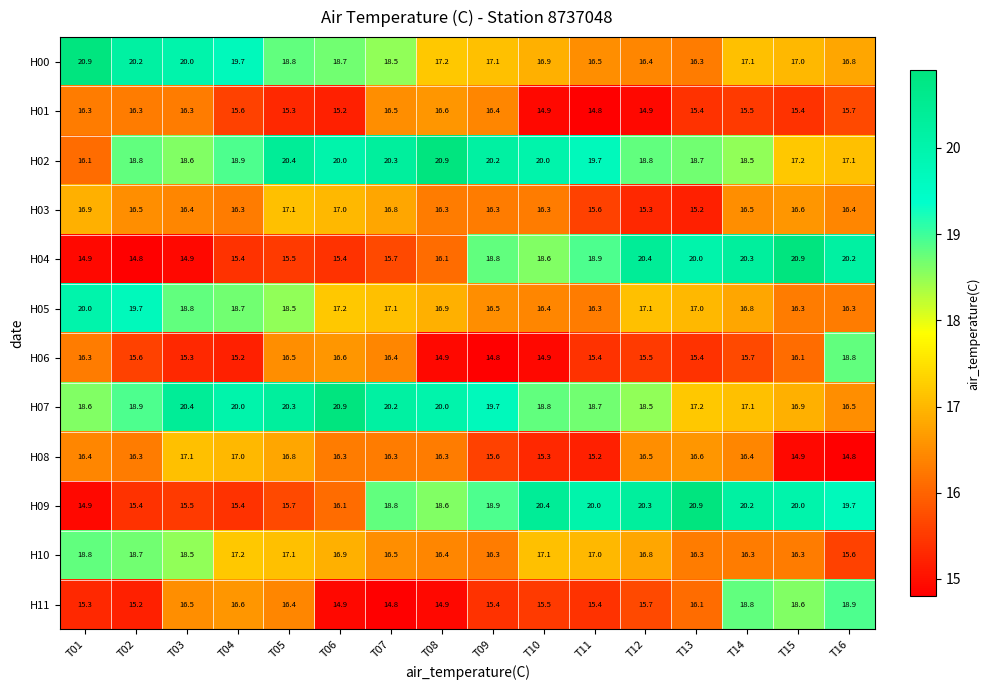

Is it true that H00 equals 19.7 at T04?

True